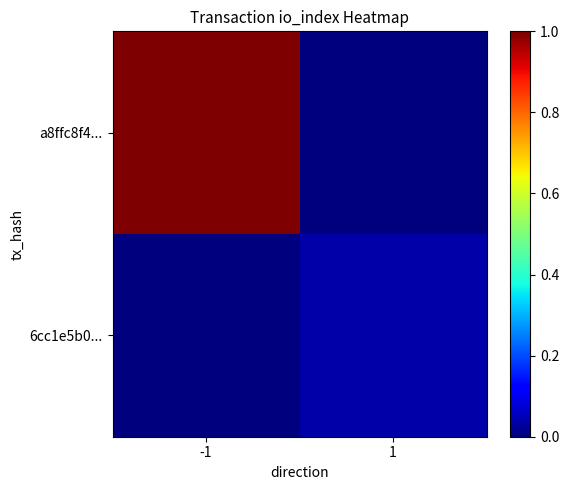

Rank the series by their maximum value, from lowest to highest.

6cc1e5b0..., a8ffc8f4...